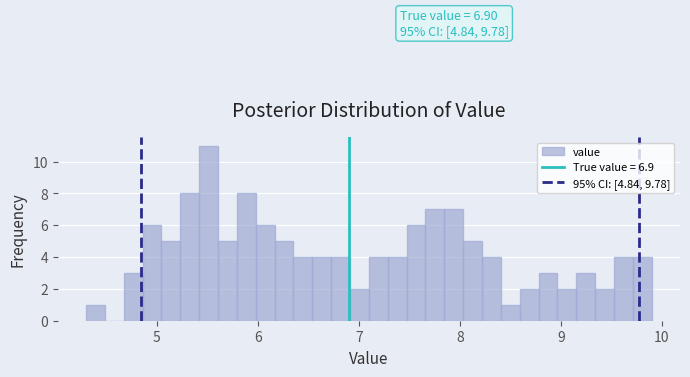

Around what value on the x-axis is the tallest bar? Give the approximate position of its centre, as read against the axis.

5.5